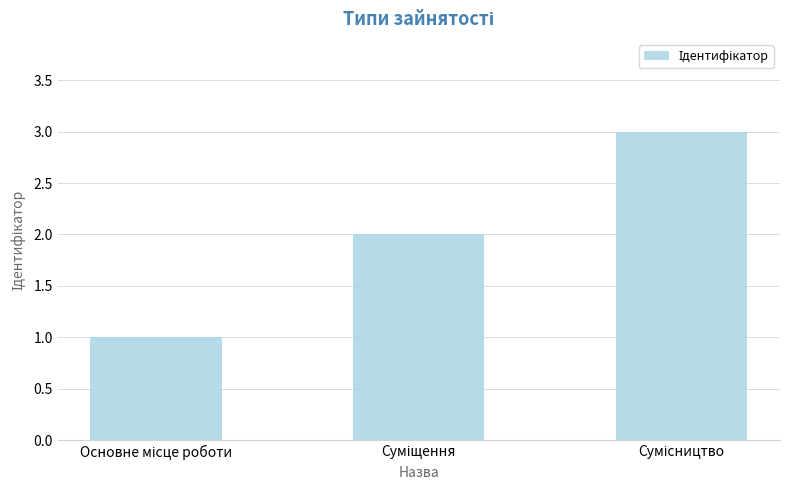

What is the sum of all values?

6